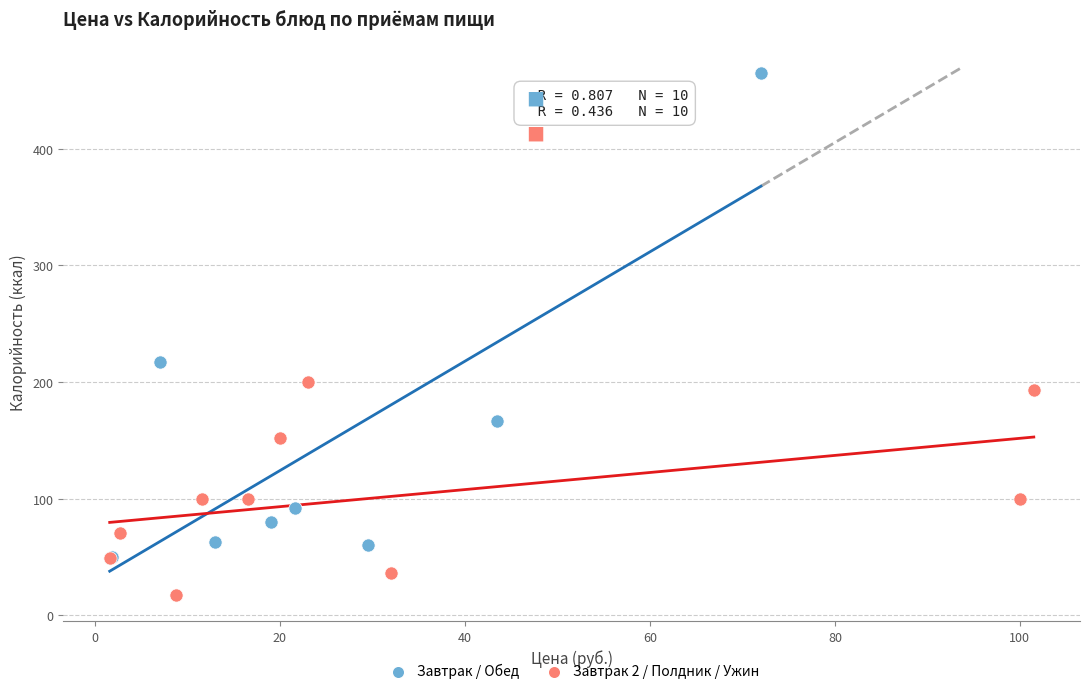

Which series contains the highest Y value?

Завтрак / Обед